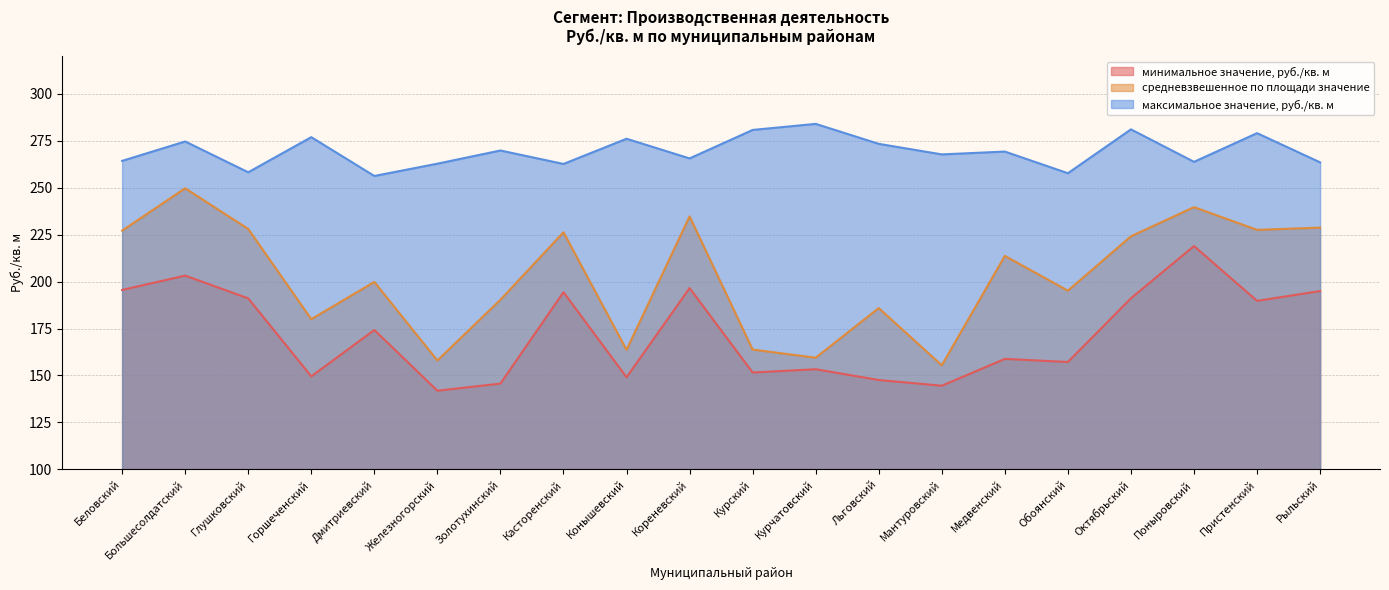

At which category is the sum across all series the highest?

Большесолдатский